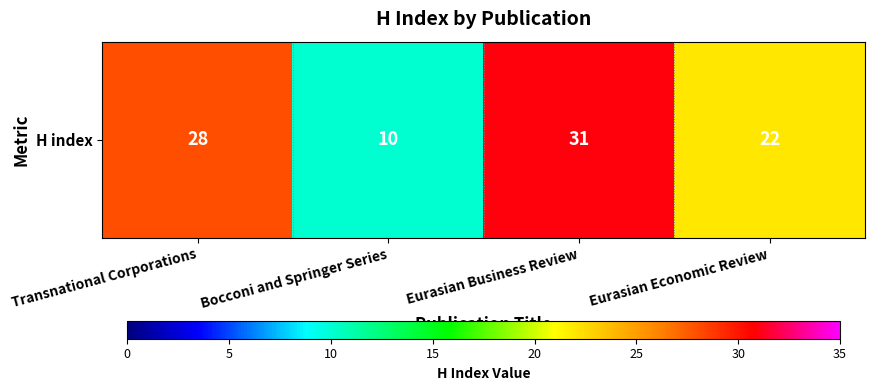

Approximately how many times larger is the value at Bocconi and Springer Series compared to Eurasian Economic Review?

0.5